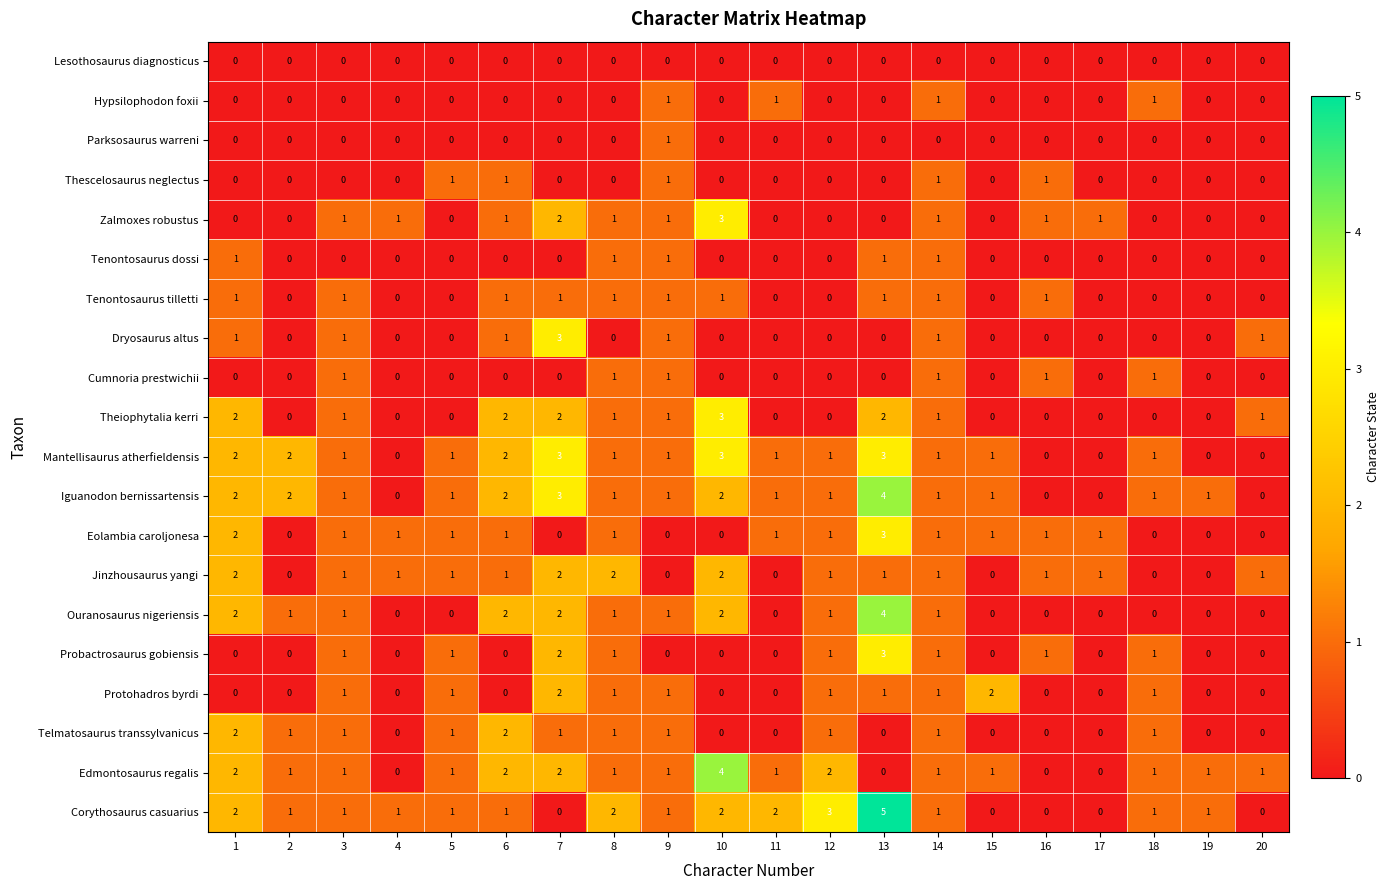

True or false: Ouranosaurus nigeriensis has a value of 1 at 10.

False